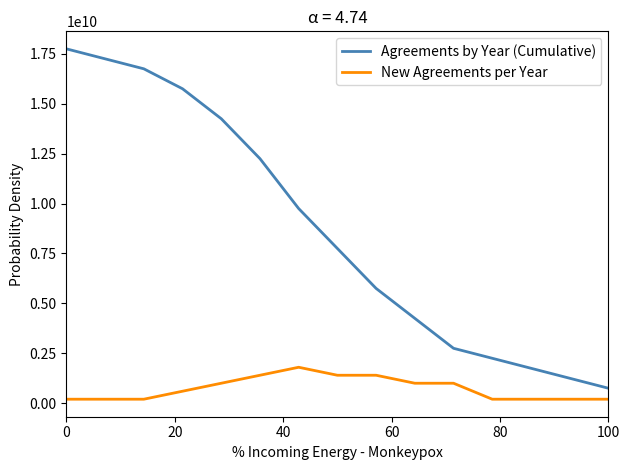

What is the difference between the maximum and minimum values in the New Agreements per Year series?

1600000000